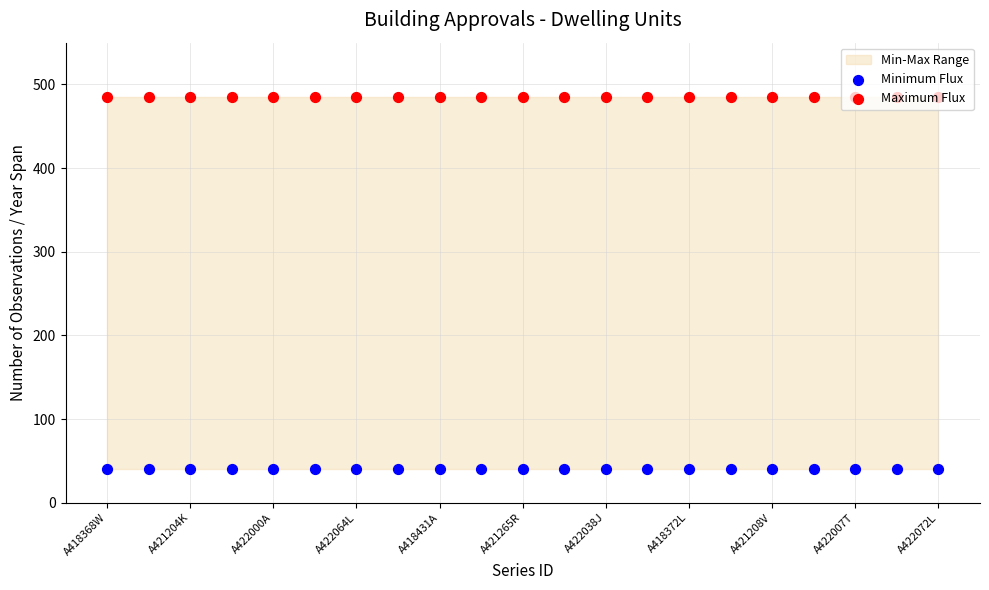

Which series contains the lowest Y value?

Minimum Flux